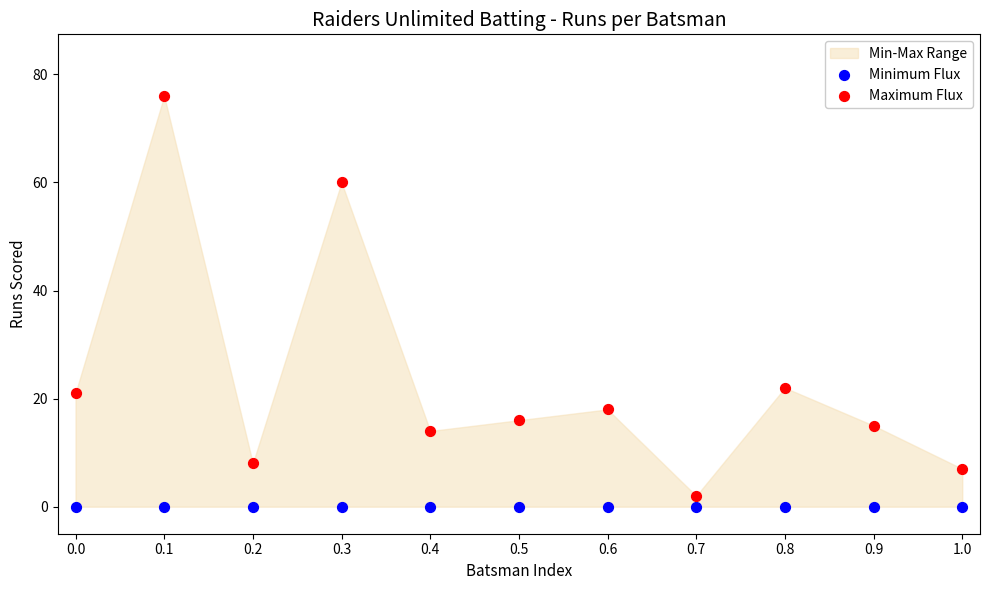

Across all series, what Y value is closest to 38?

22